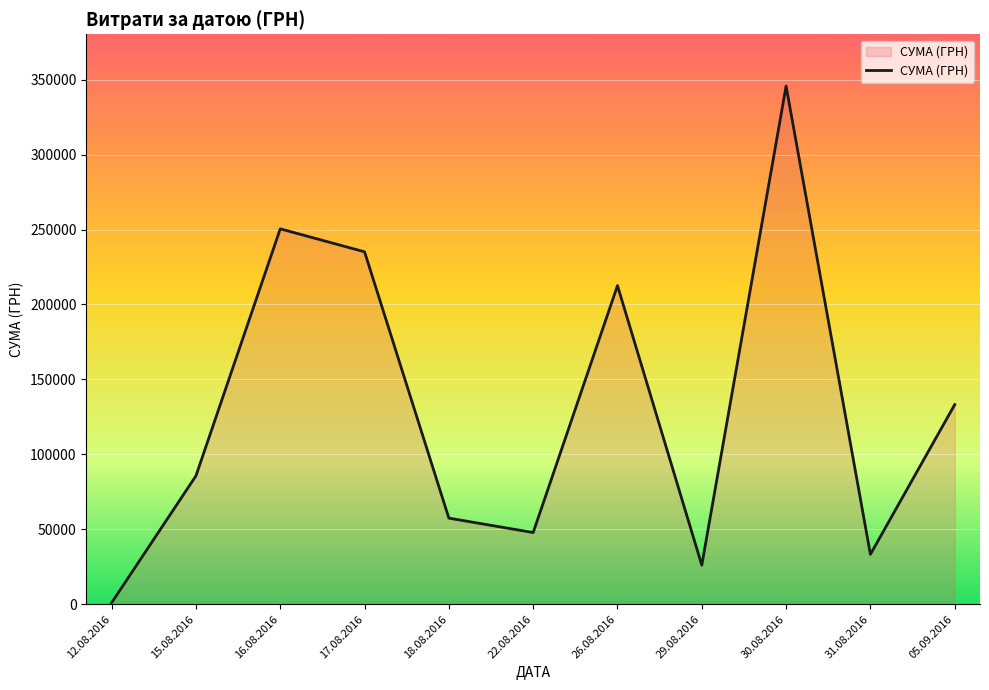

What is the ratio of the value at 16.08.2016 to the value at 12.08.2016?

250.9